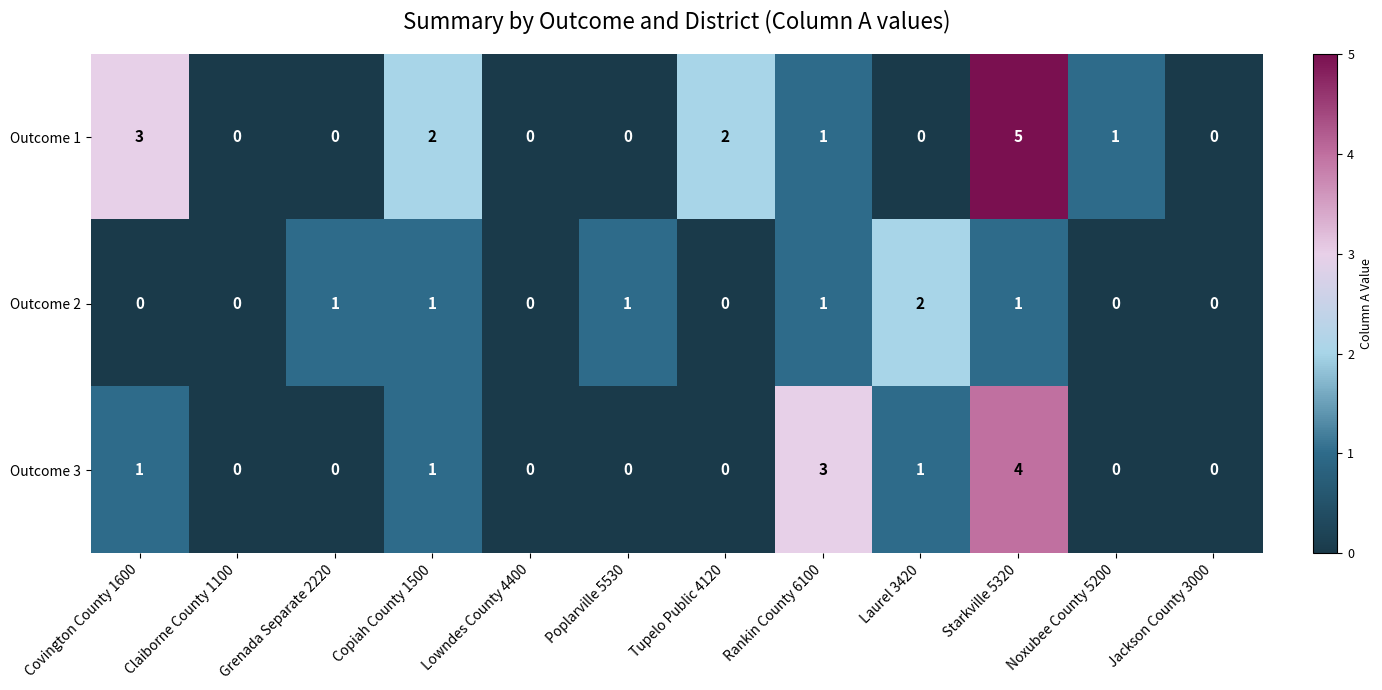

At which category is the sum across all series the highest?

Starkville 5320